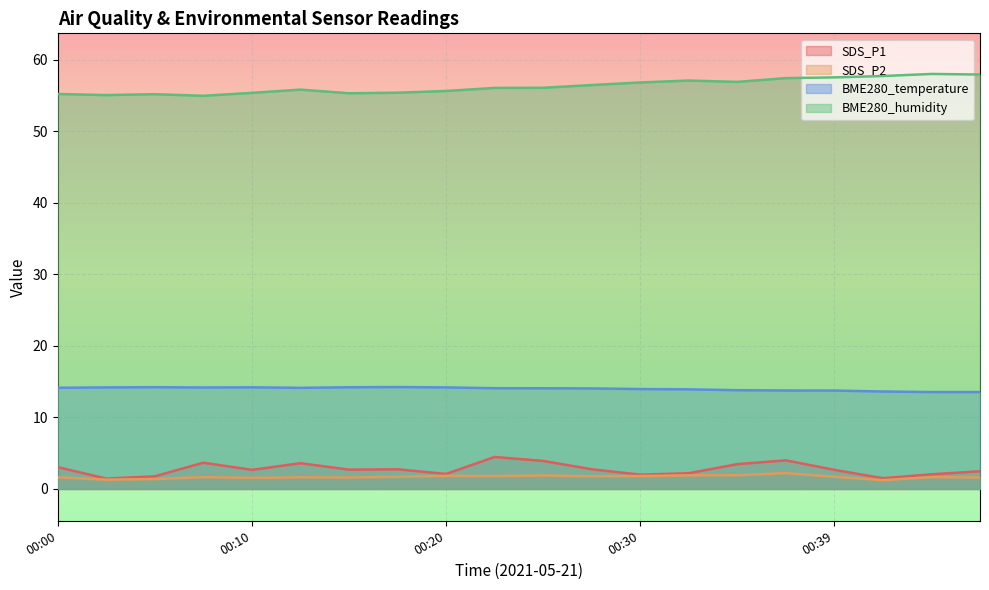

The value of BME280_temperature at 00:25 is 14.1. True or false?

True